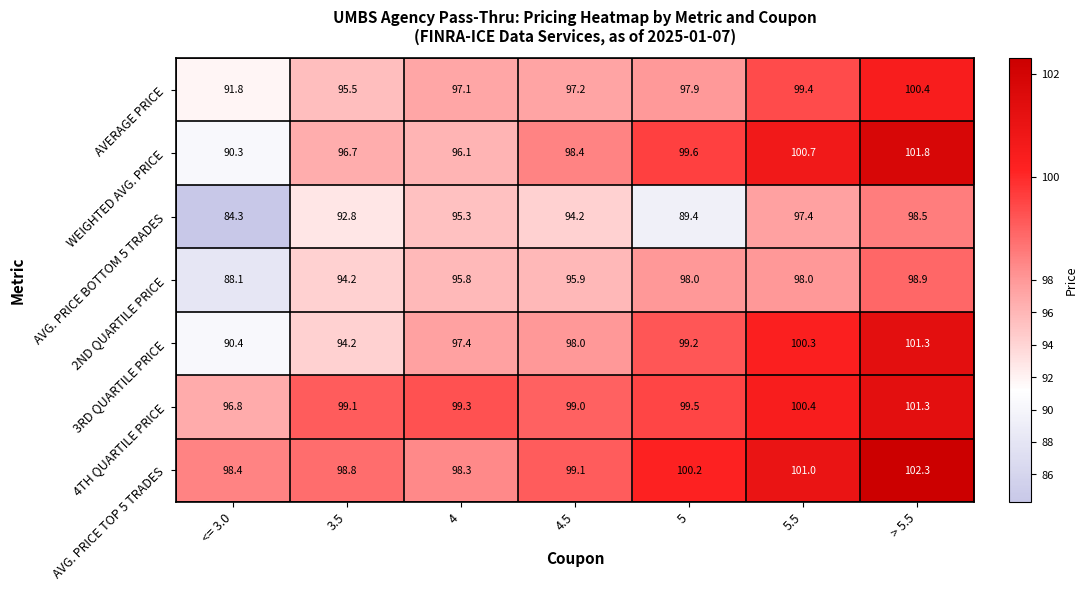

What is the total value across all series at 5?

683.8